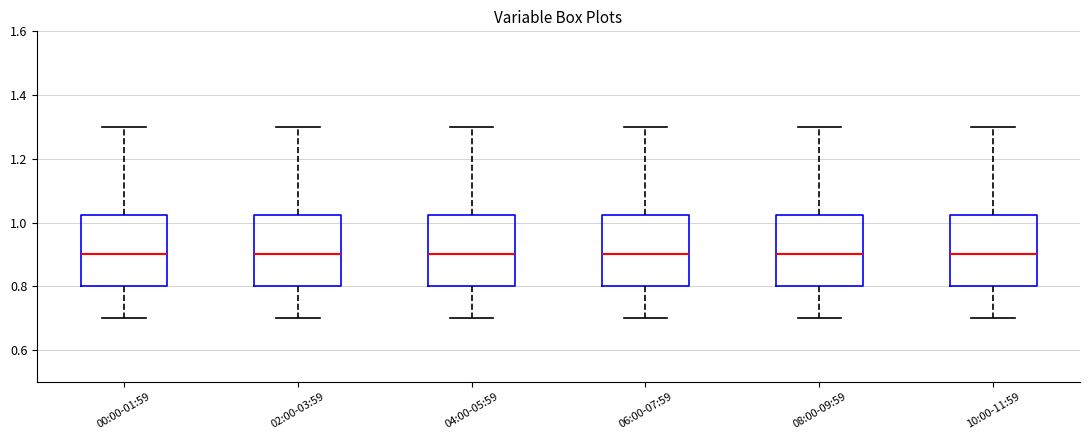

Where is the lower edge of the box for 02:00-03:59 on the y-axis? The values are not printed on the chart, so give them approximately, as read against the axis.

0.80